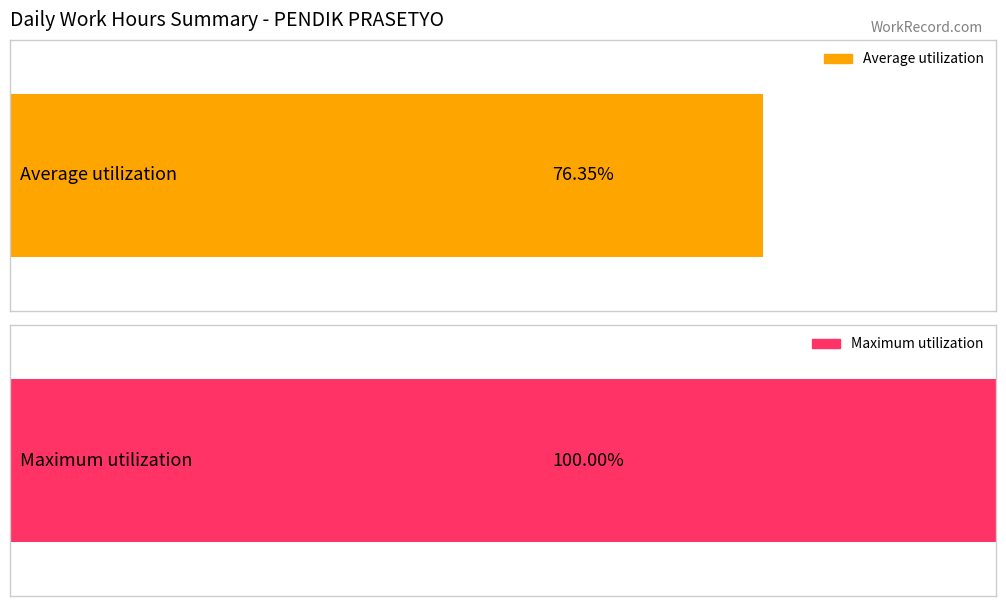

The chart shows a value of 9.1 at 30-Wed. True or false?

False